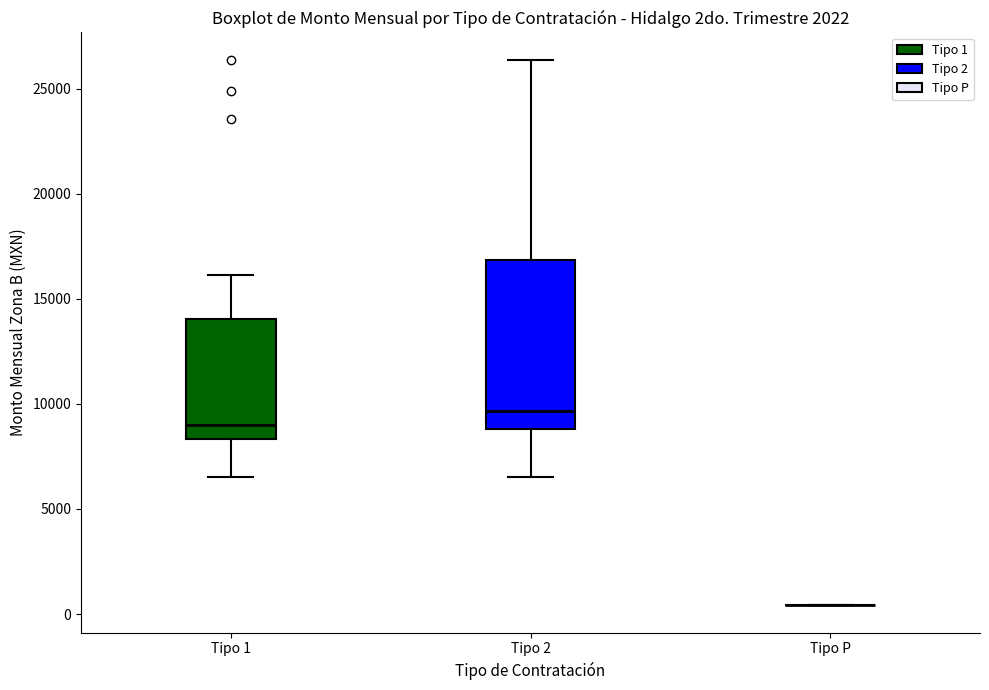

Which box is the tallest, from its lower edge to its upper edge?

Tipo 2